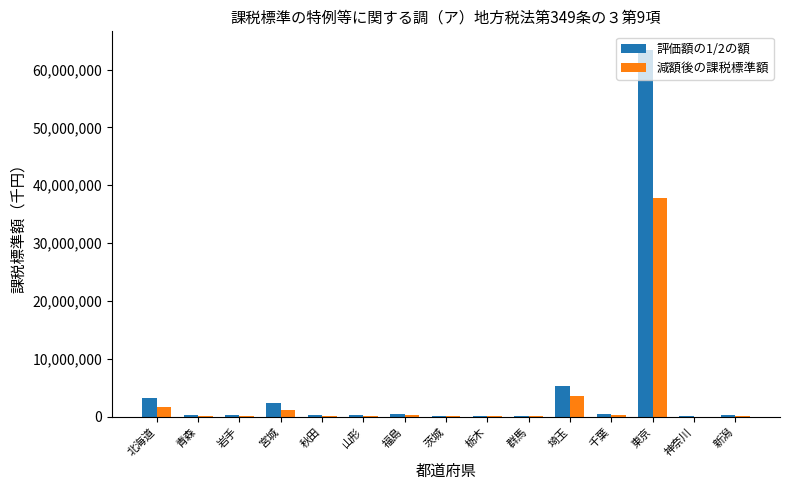

How many groups of bars are there?

15